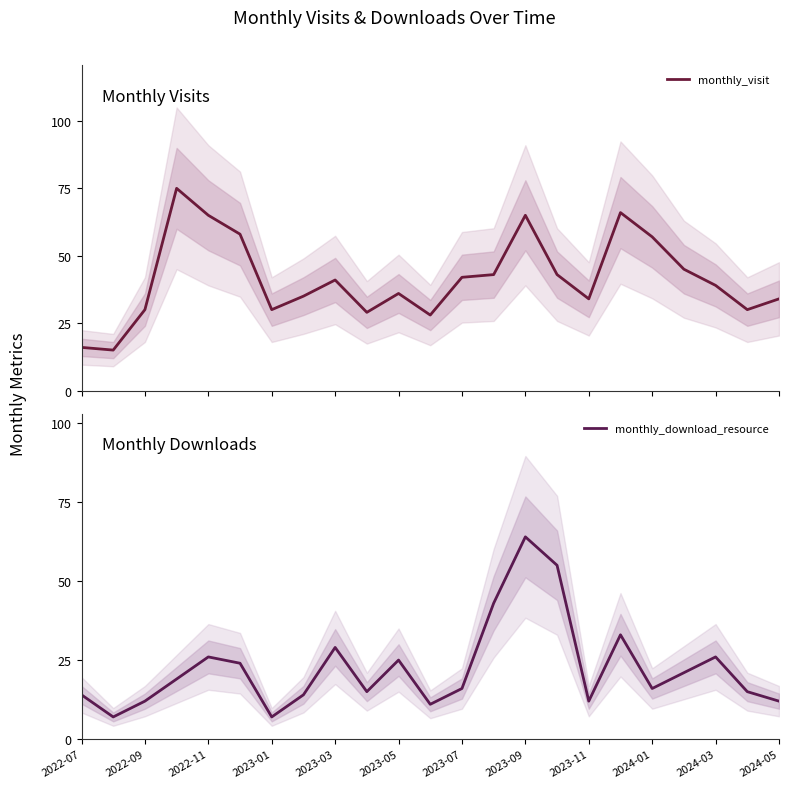

At which label does monthly_download_resource reach its peak?

2023-09